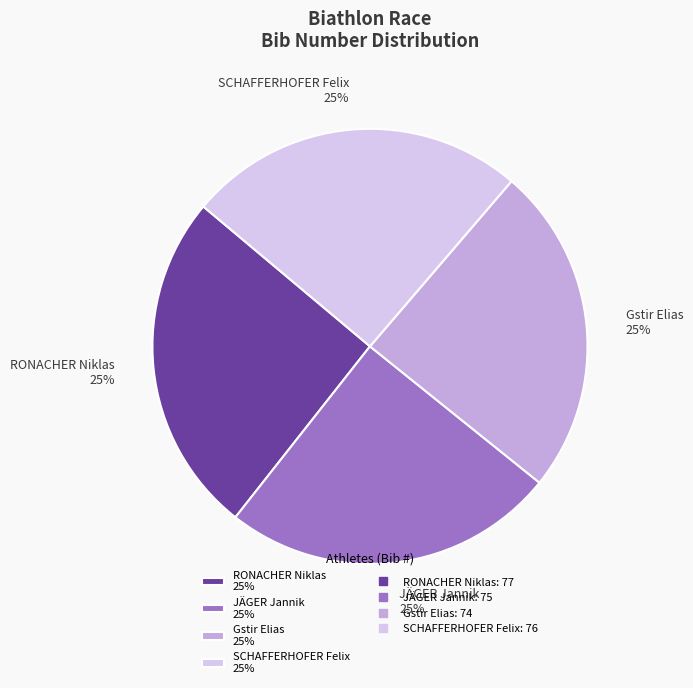

What percentage is the SCHAFFERHOFER Felix slice, to the nearest percent?

25%